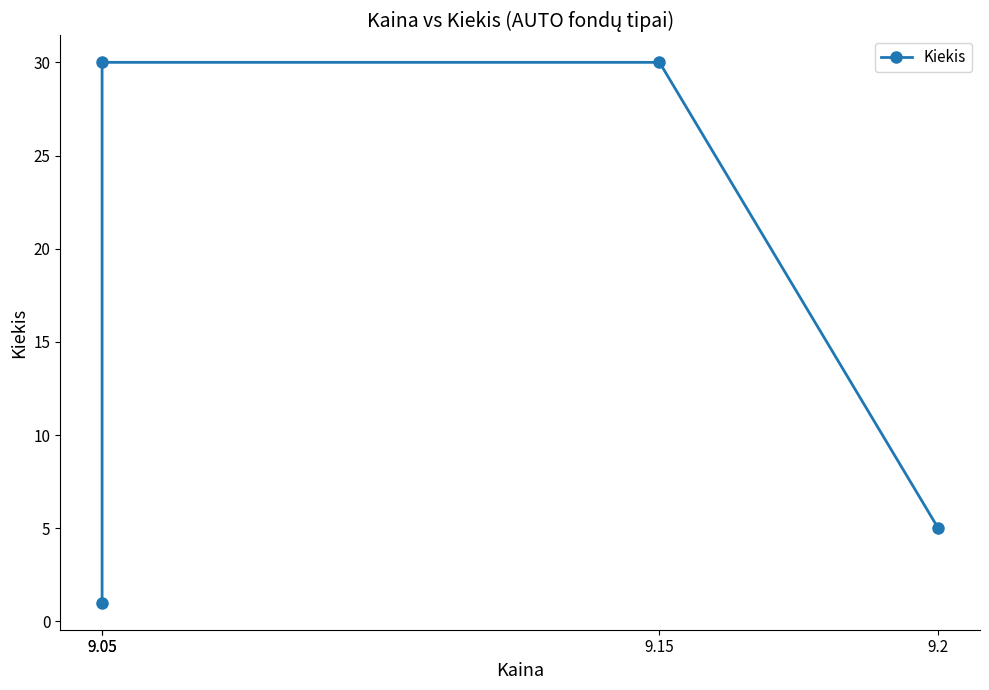

What is the value of the 2nd point from the left?

30